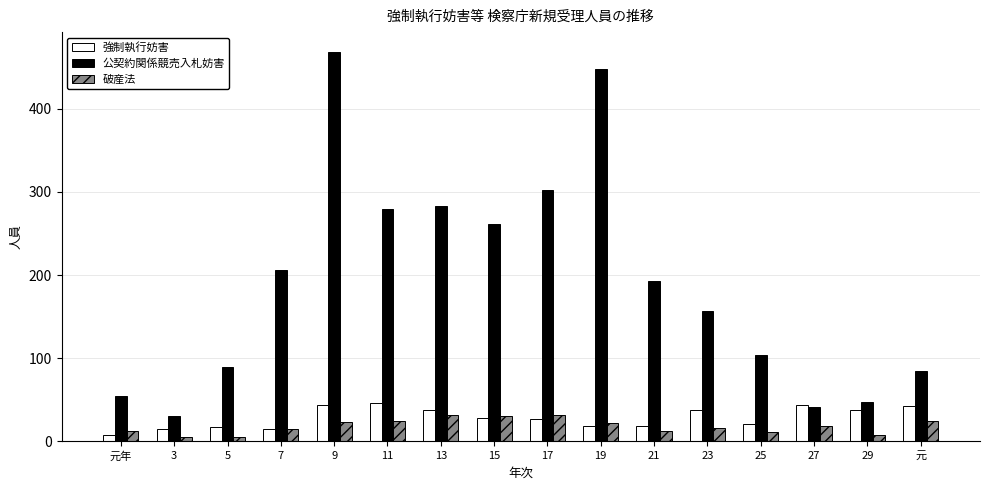

What is the difference between the maximum and minimum values in the 公契約関係競売入札妨害 series?

439